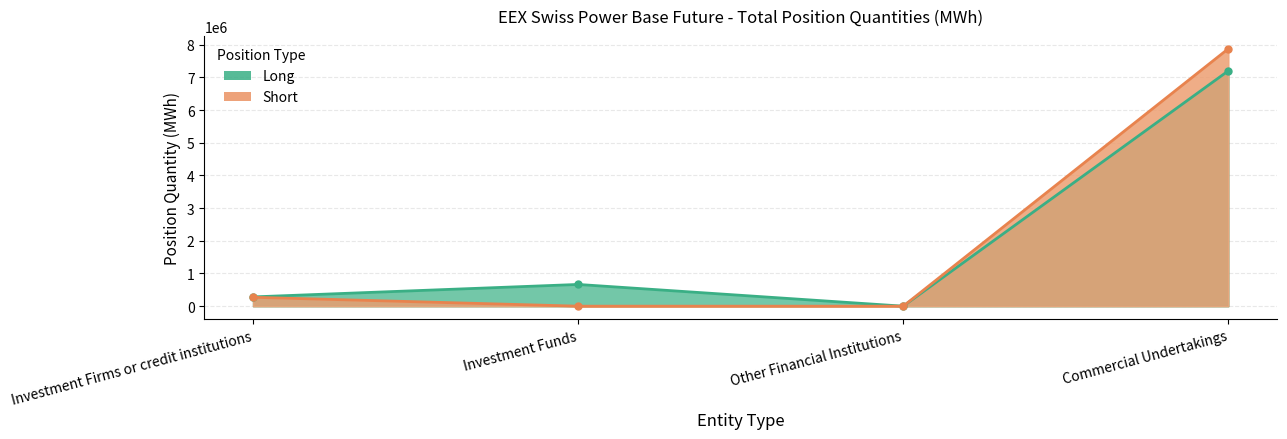

True or false: Short and Long cross at least once.

False